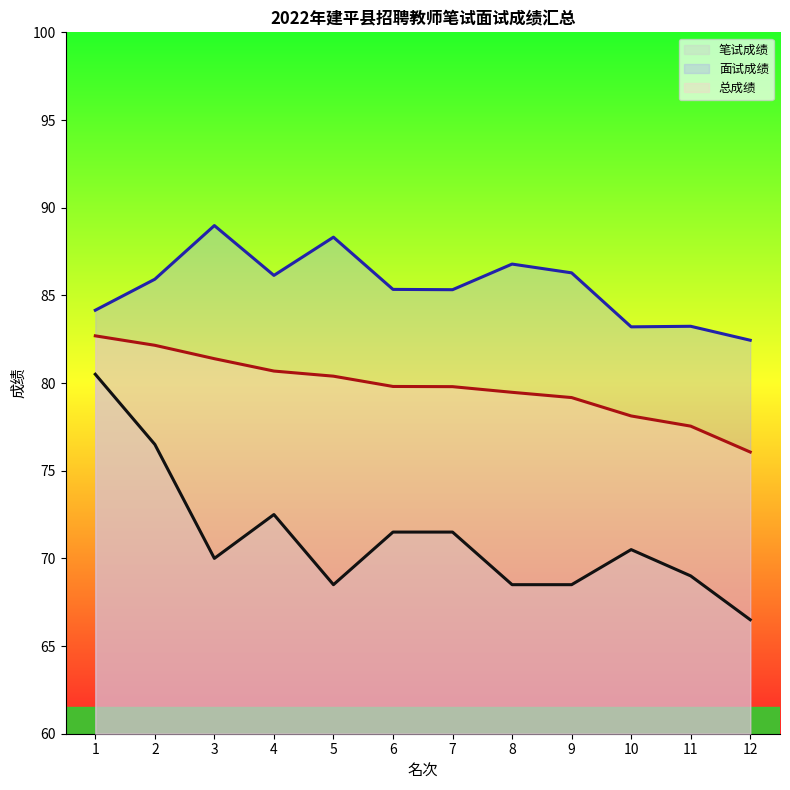

How many categories are shown in the chart?

12